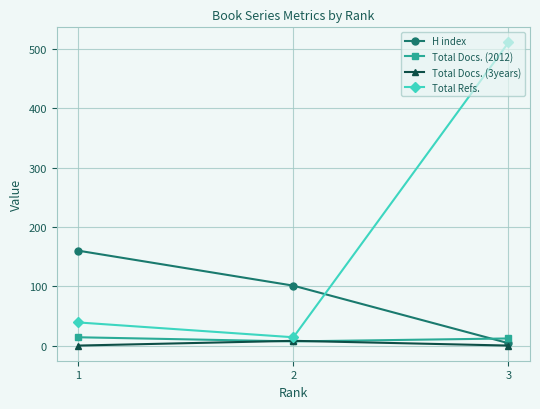

What is the average value of the H index series?

88